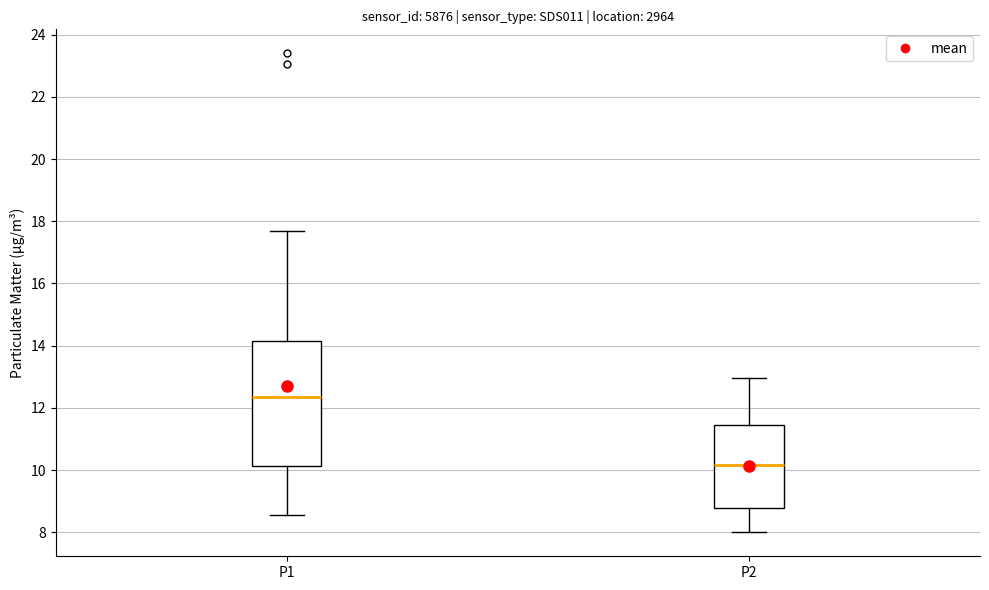

Reading left to right, read every box against the y-axis: the position of its median line, the range the box covers, and the ends of its whiskers. The values are not printed on the chart, so give them approximately, as read against the axis.

P1: median 12.4, box 10.2 to 14.2, whiskers 8.6 to 17.8
P2: median 10.2, box 8.8 to 11.4, whiskers 8.0 to 13.0